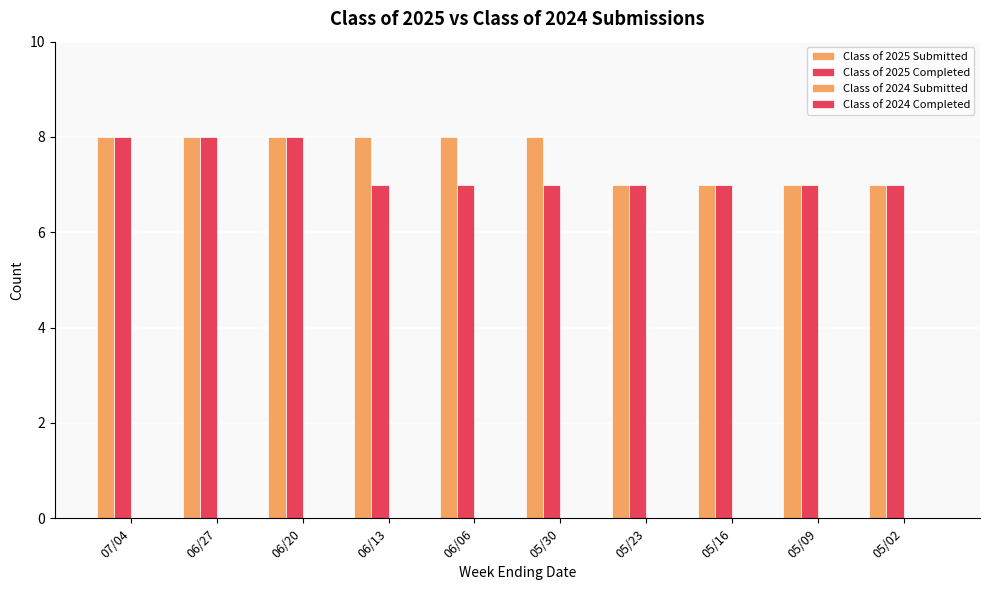

Which series has the widest spread of values?

Class of 2025 Submitted